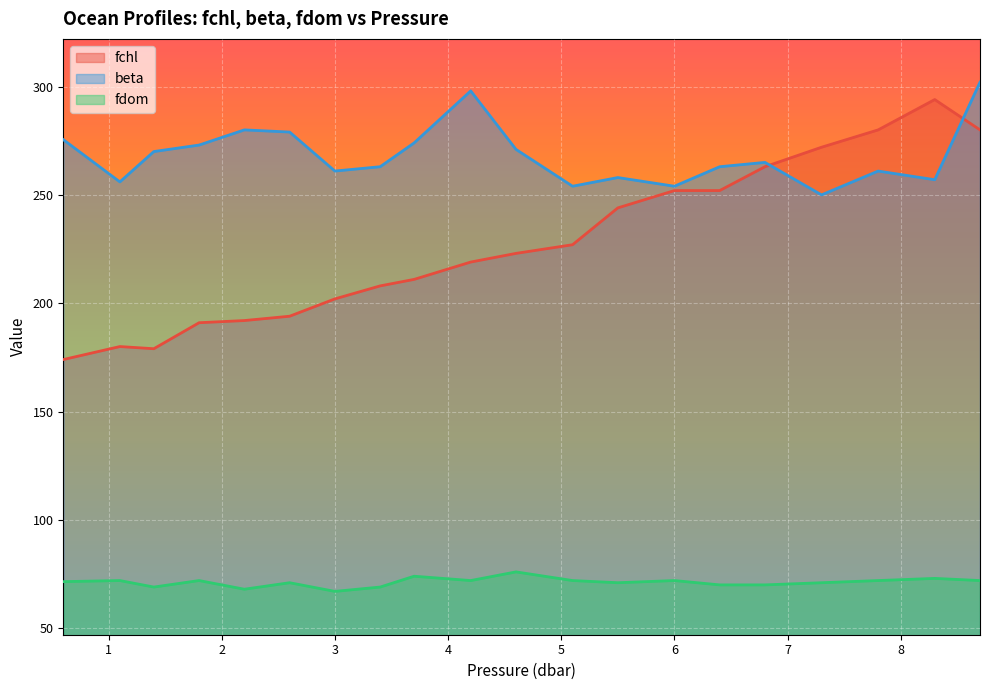

What is the value of the fchl point at the 15th from the left?

252.0